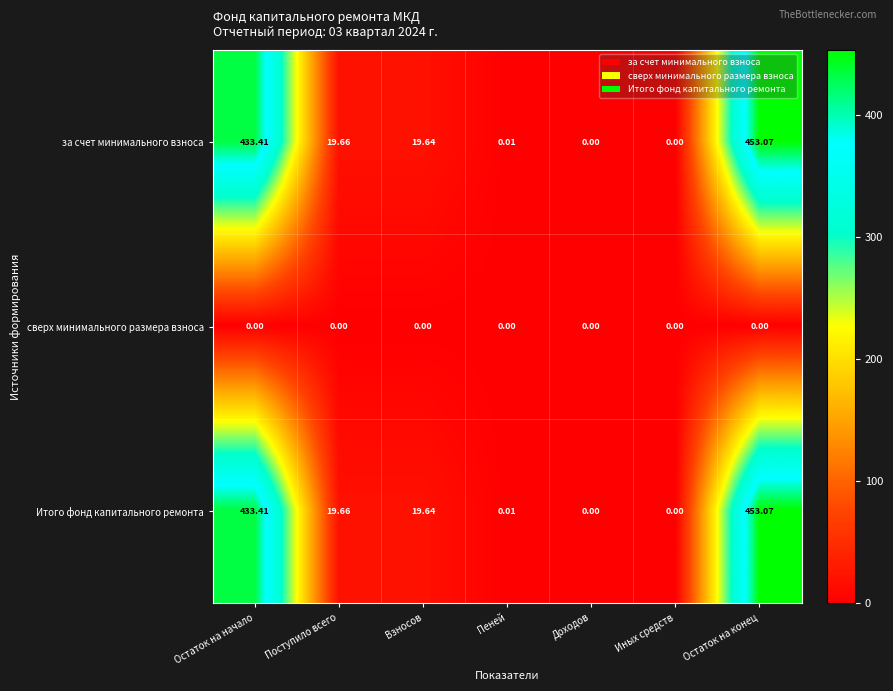

Where does the Итого фонд капитального ремонта series first go above 19?

Остаток на начало